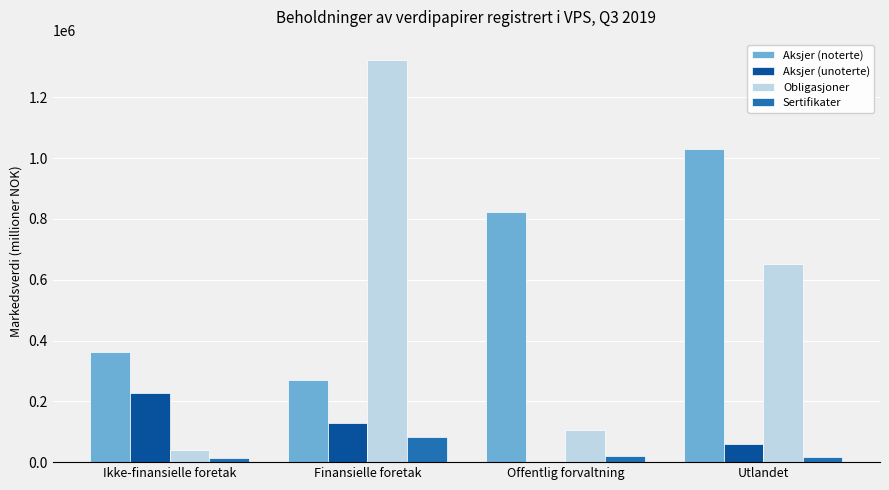

Is it true that Obligasjoner equals 105067 at Offentlig forvaltning?

True